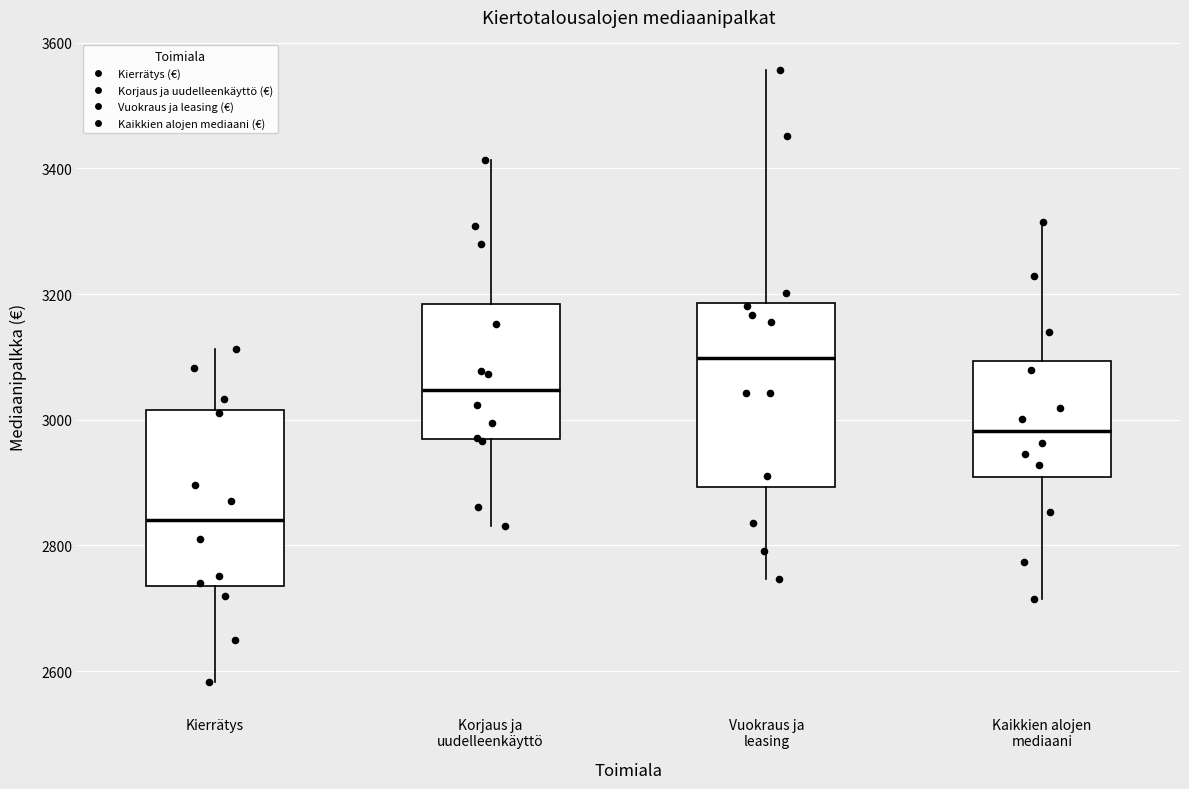

Reading left to right, read every box against the y-axis: the position of its median line, the range the box covers, and the ends of its whiskers. The values are not printed on the chart, so give them approximately, as read against the axis.

Kierrätys: median 2840, box 2740 to 3020, whiskers 2580 to 3120
Korjaus ja uudelleenkäyttö: median 3040, box 2960 to 3180, whiskers 2840 to 3420
Vuokraus ja leasing: median 3100, box 2900 to 3180, whiskers 2740 to 3560
Kaikkien alojen mediaani: median 2980, box 2900 to 3100, whiskers 2720 to 3320